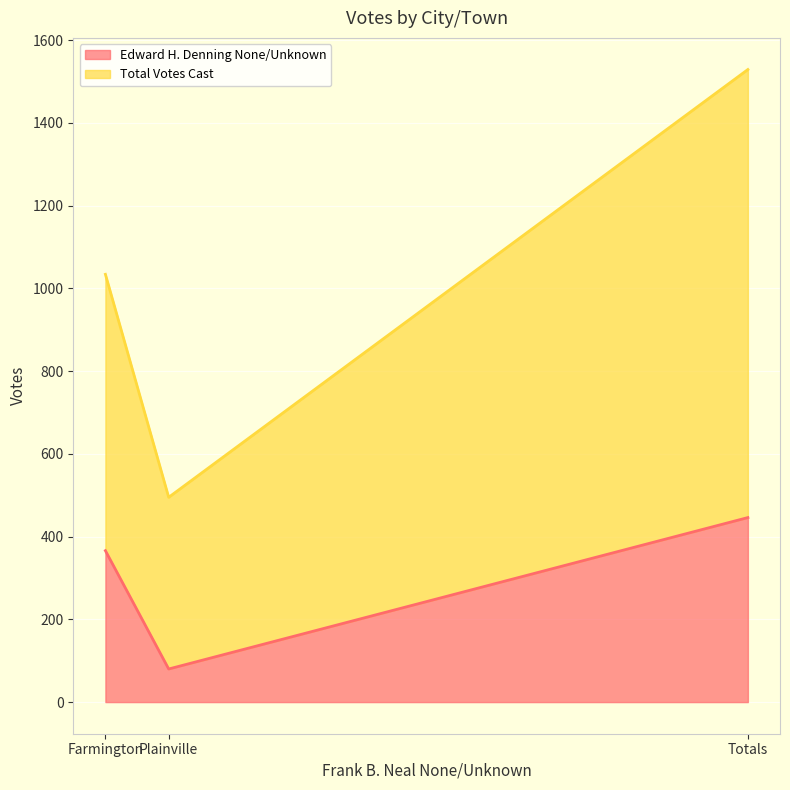

Which category has the lowest value across all series?

Plainville